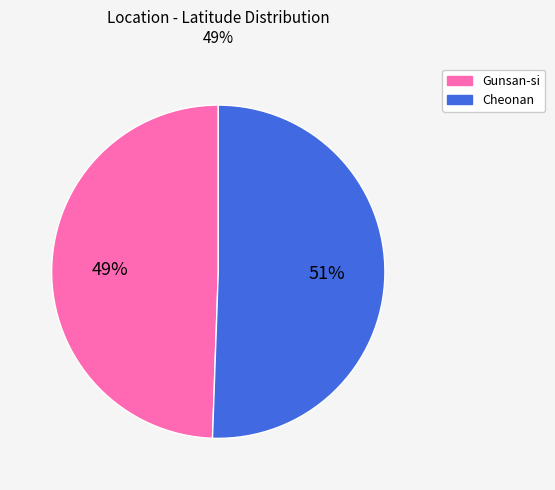

Does any single category account for the majority?

Yes